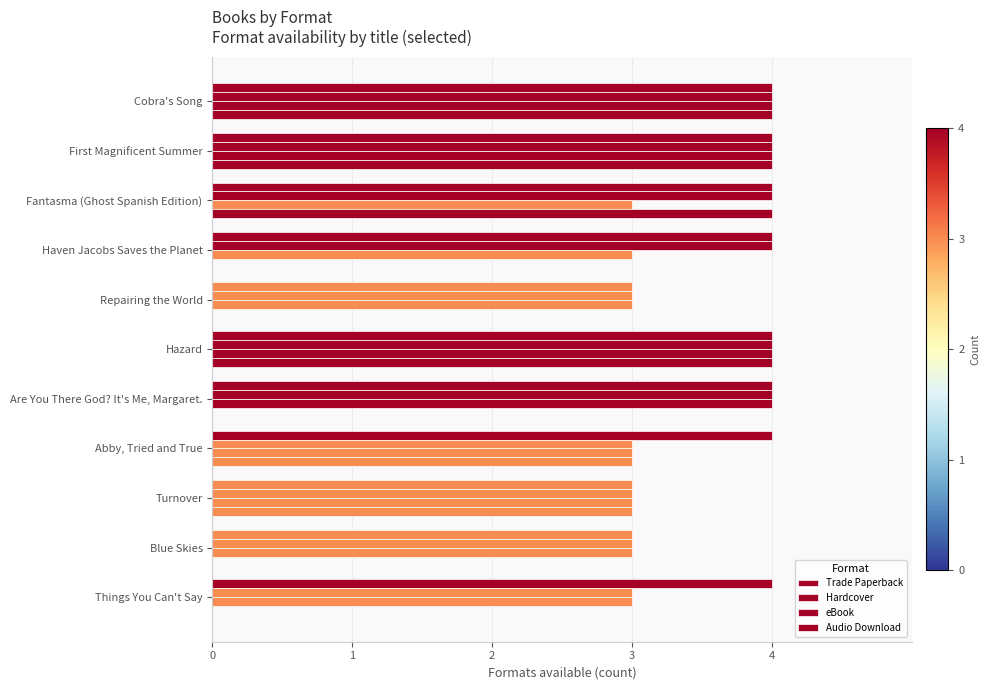

How many Hardcover values are between 3 and 4?

11